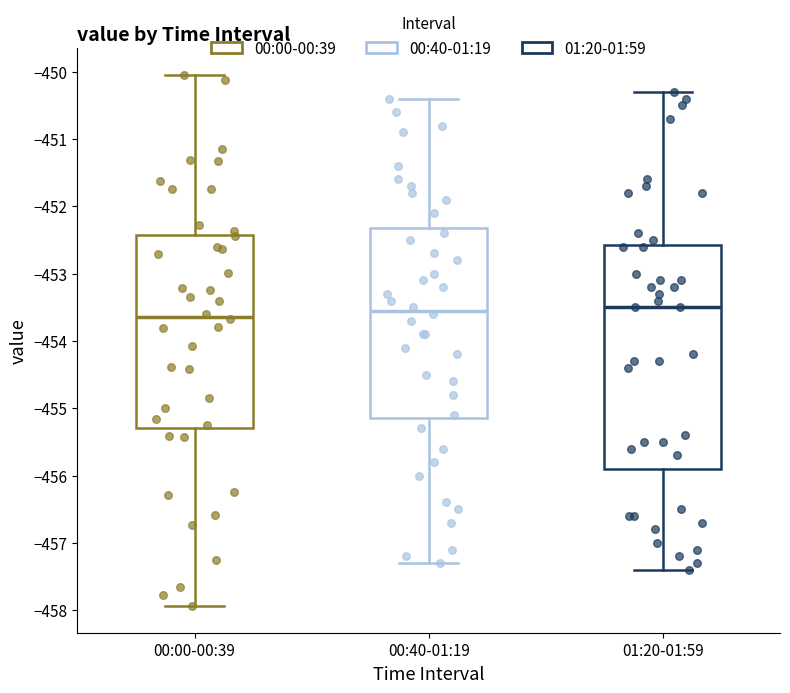

Where does the median line of the box for 01:20-01:59 sit on the y-axis? The values are not printed on the chart, so give them approximately, as read against the axis.

-453.5